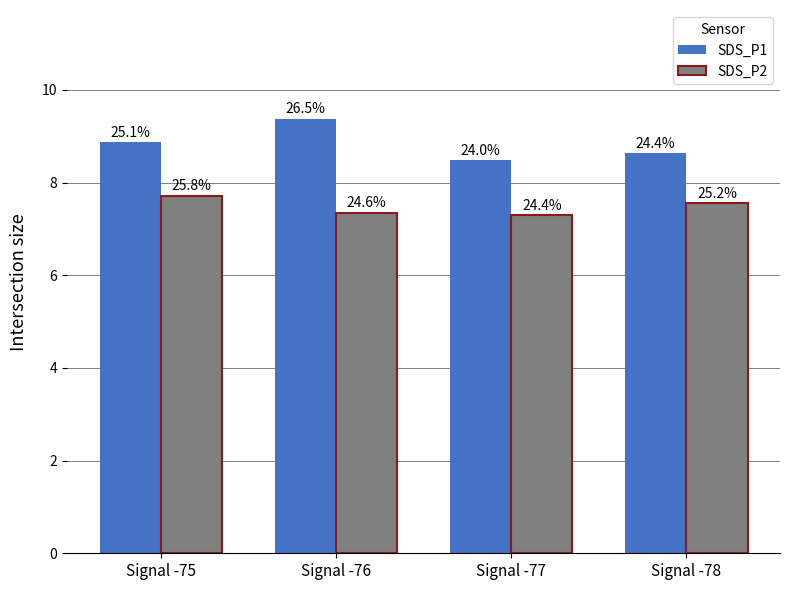

At which label is SDS_P2 closest to 7?

Signal -77